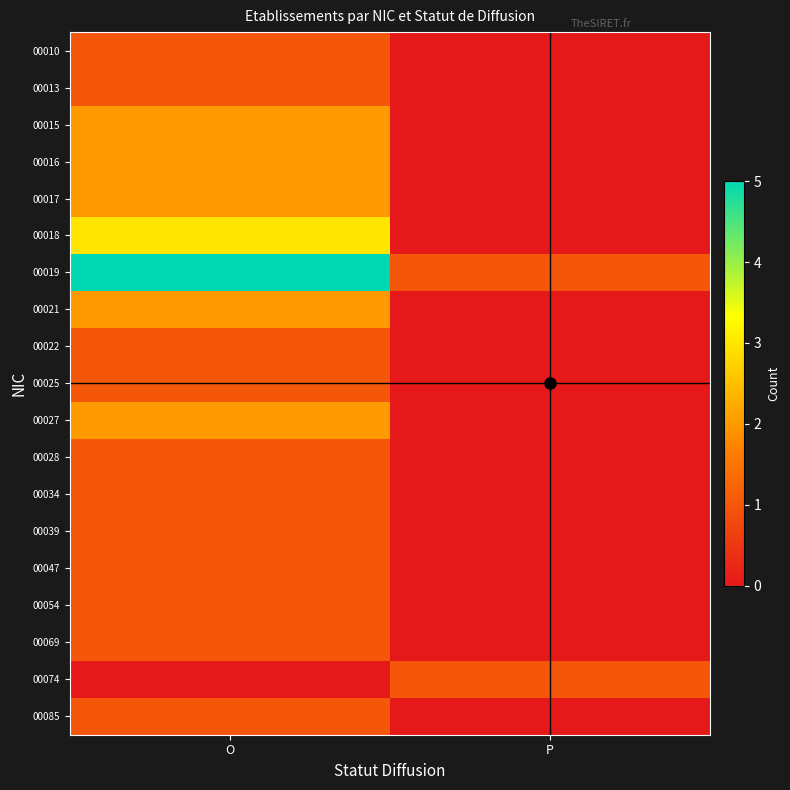

Reading left to right, list all the values displayed in this chart.

00010: O=1	P=0
00013: O=1	P=0
00015: O=2	P=0
00016: O=2	P=0
00017: O=2	P=0
00018: O=3	P=0
00019: O=5	P=1
00021: O=2	P=0
00022: O=1	P=0
00025: O=1	P=0
00027: O=2	P=0
00028: O=1	P=0
00034: O=1	P=0
00039: O=1	P=0
00047: O=1	P=0
00054: O=1	P=0
00069: O=1	P=0
00074: O=0	P=1
00085: O=1	P=0